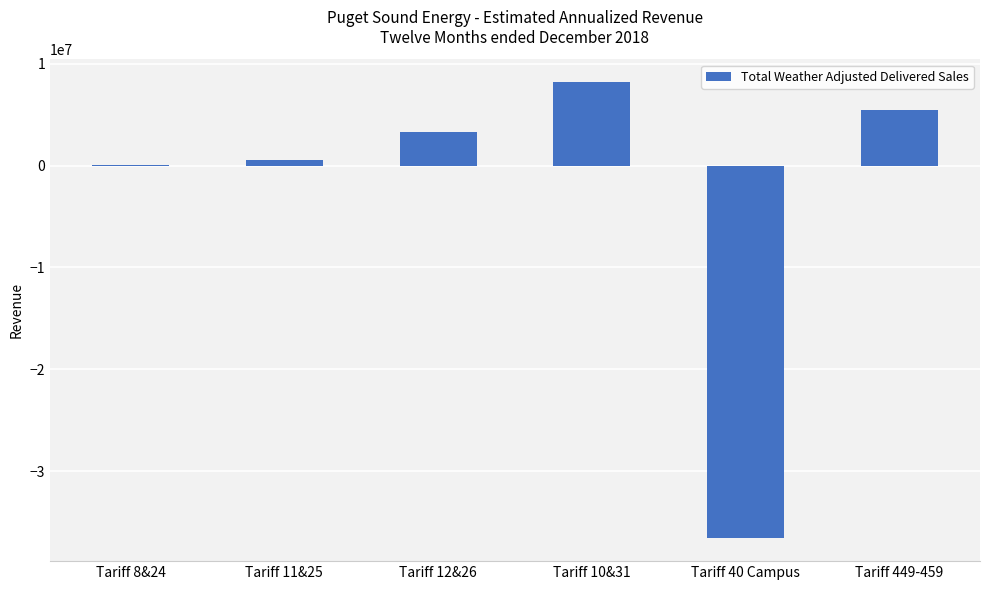

Reading right to left, transcribe all the data shown in this chart.

Tariff 449-459=5493550	Tariff 40 Campus=-36606417	Tariff 10&31=8213770	Tariff 12&26=3264005	Tariff 11&25=579724	Tariff 8&24=77075